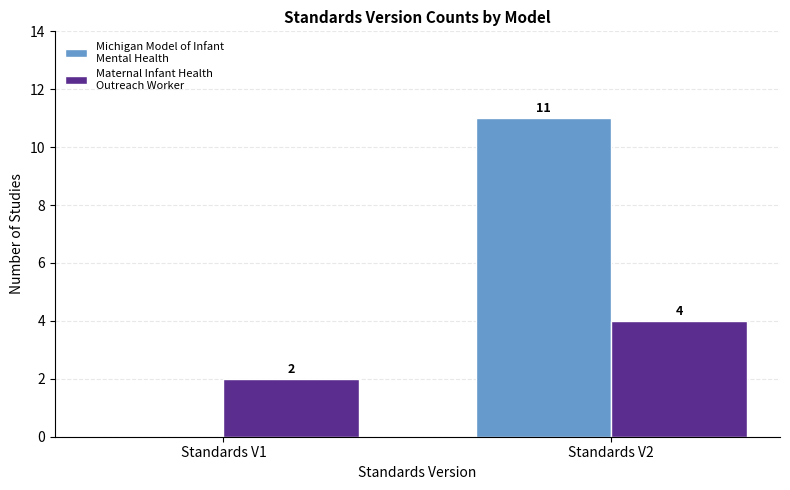

At which category does the chart reach its peak across all series?

Standards V2